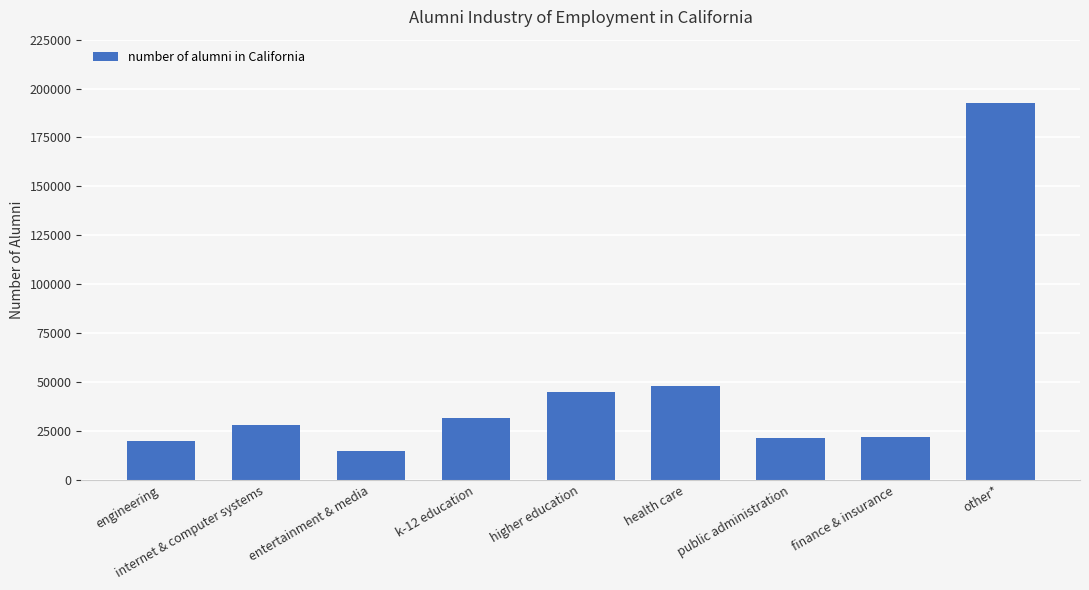

What is the change in value from health care to other*?

+144407